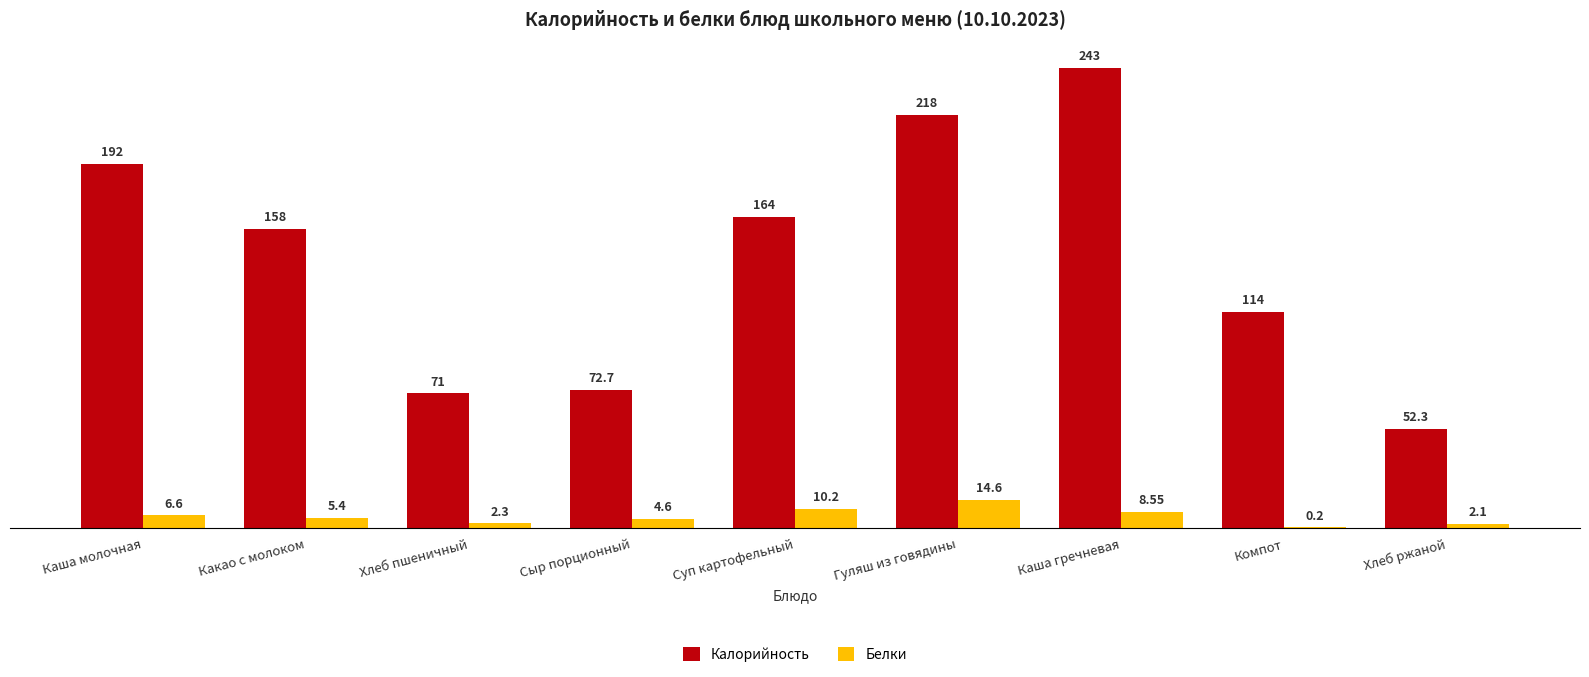

Between Какао с молоком and Гуляш из говядины, which series saw the biggest shift?

Калорийность